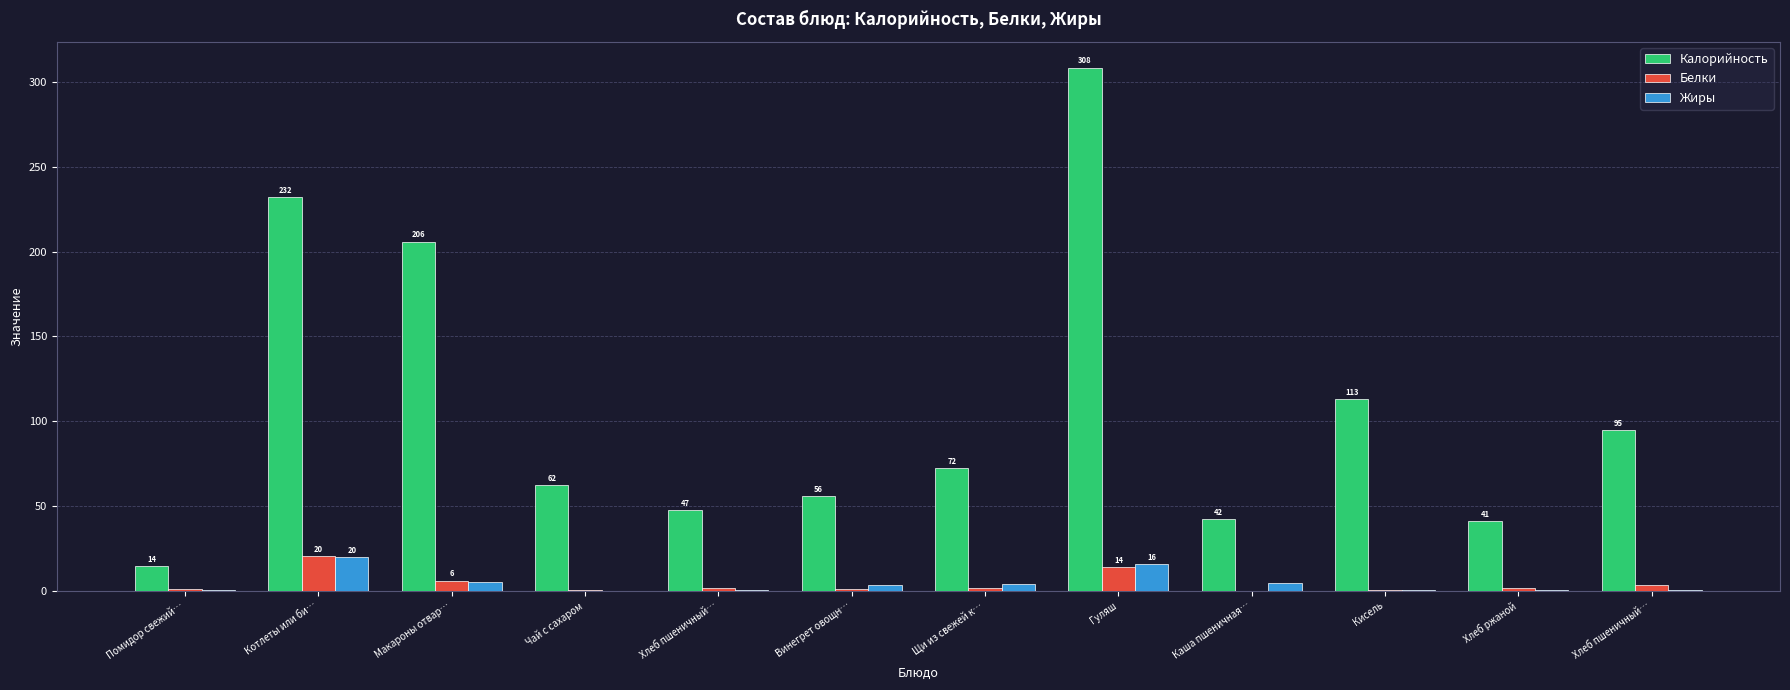

What is the spread (max minus min) of values at Кисель?

112.9